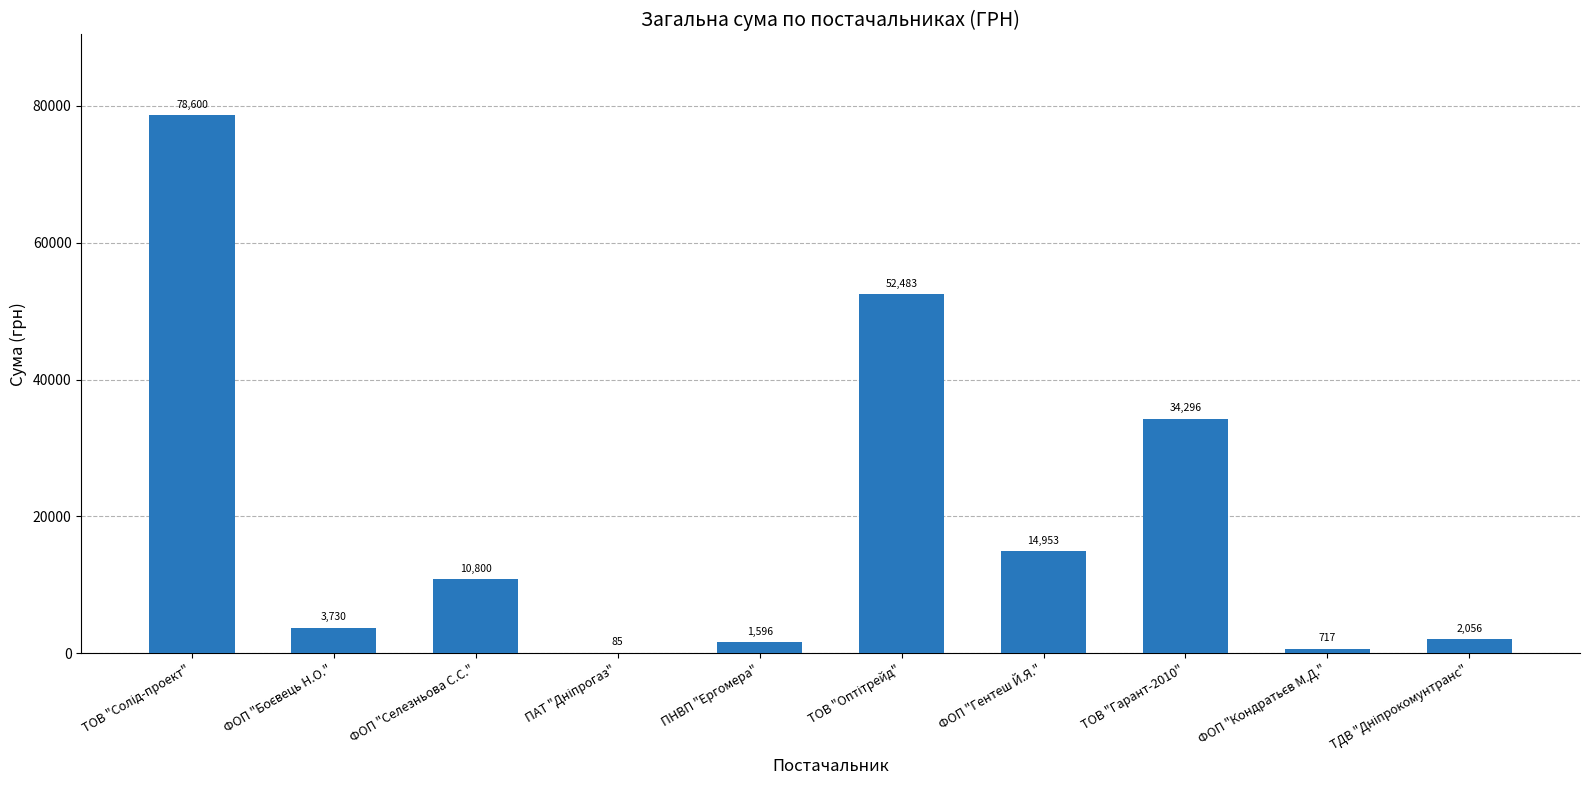

At which label is the value closest to 39342?

ТОВ "Гарант-2010"